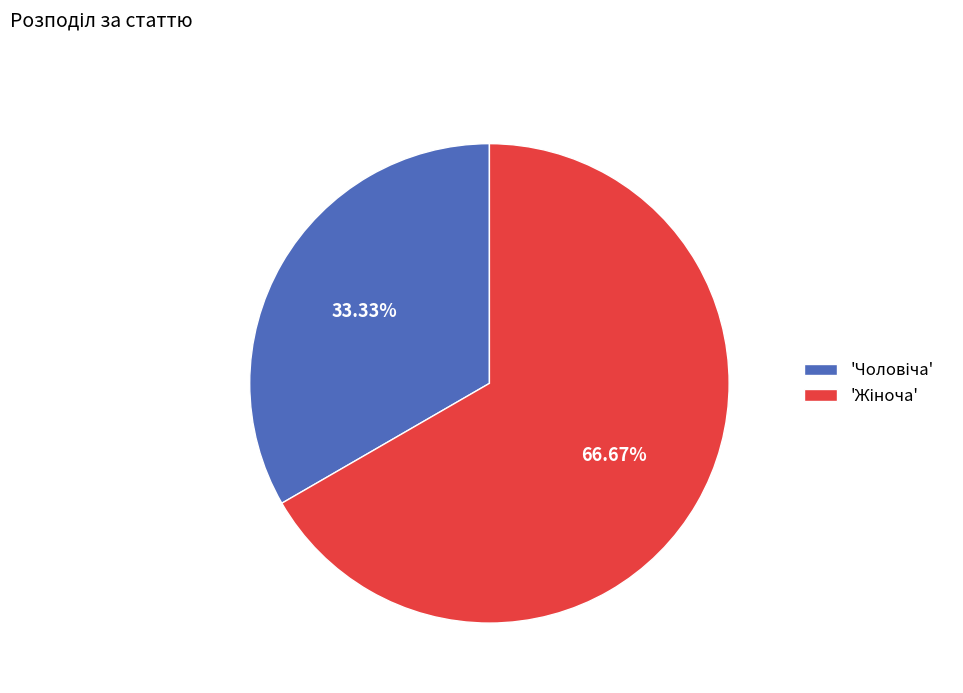

Count the number of slices in the pie.

2